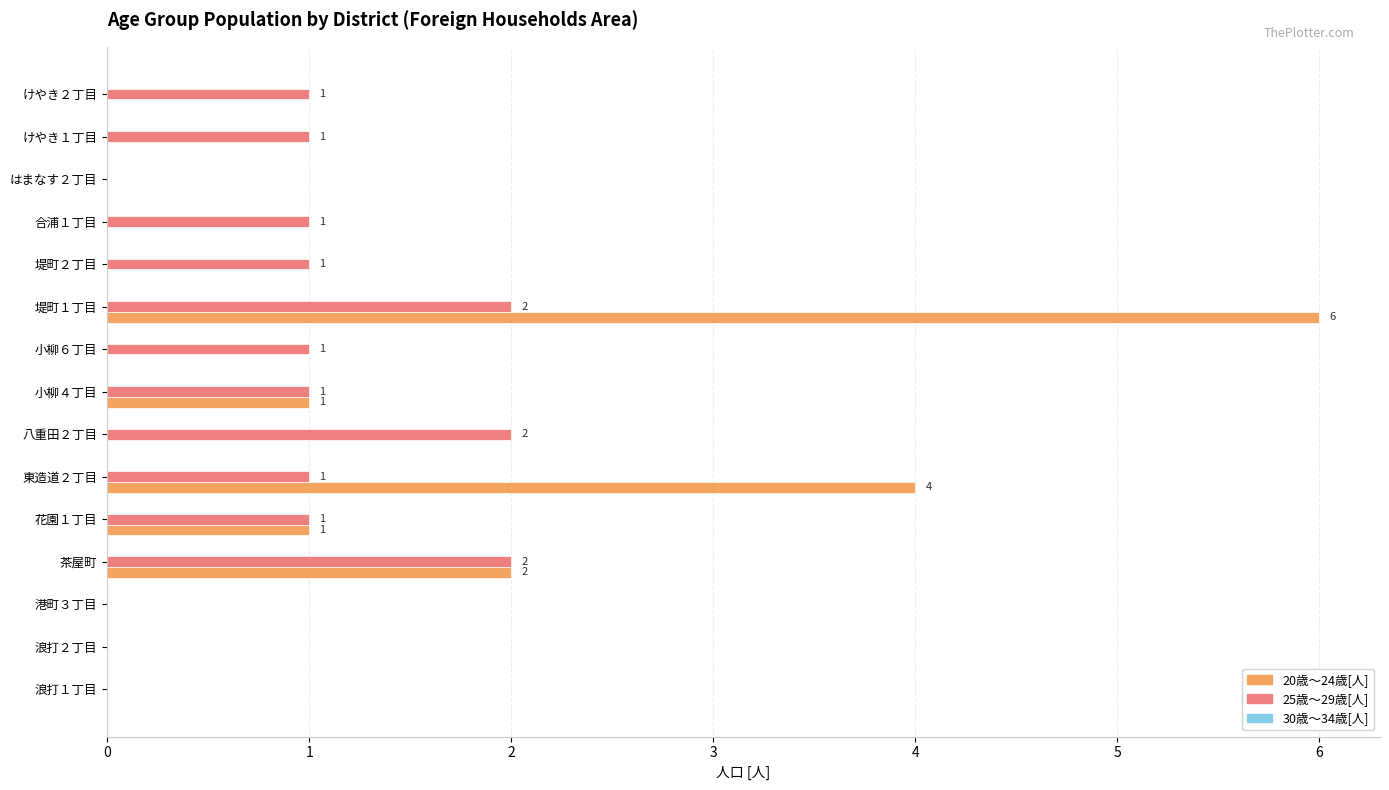

At which category is the sum across all series the highest?

堤町１丁目